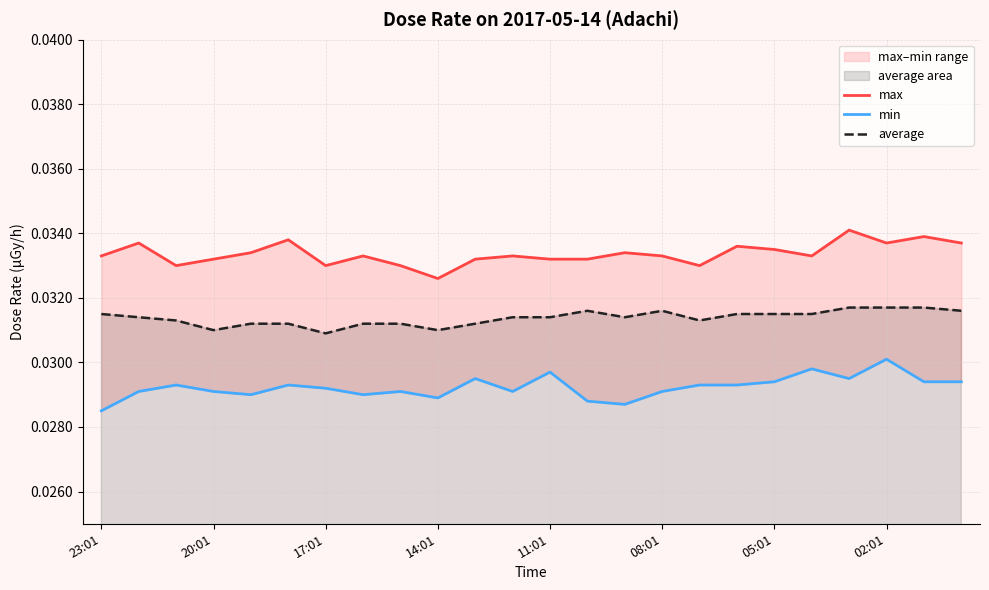

True or false: max and average cross at least once.

False